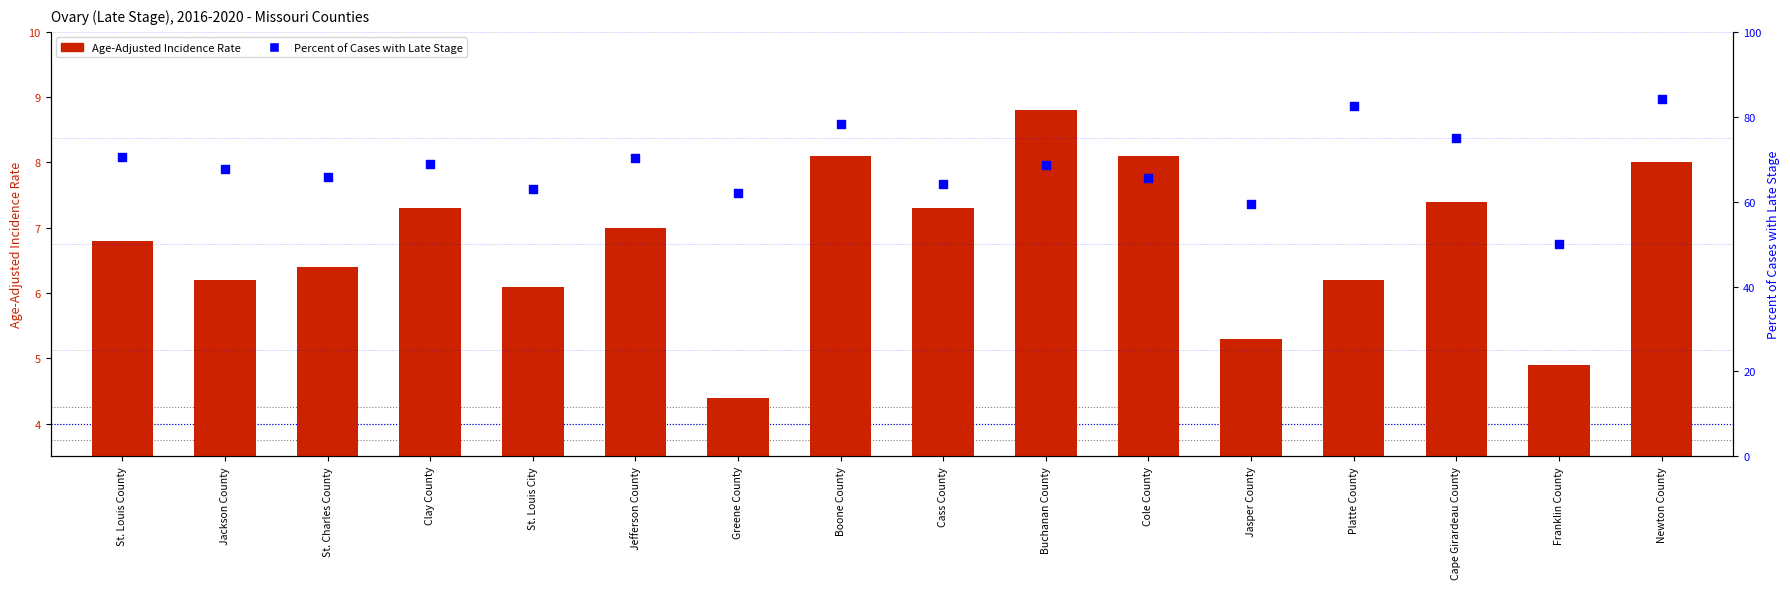

At which category is the sum across all series the highest?

Newton County